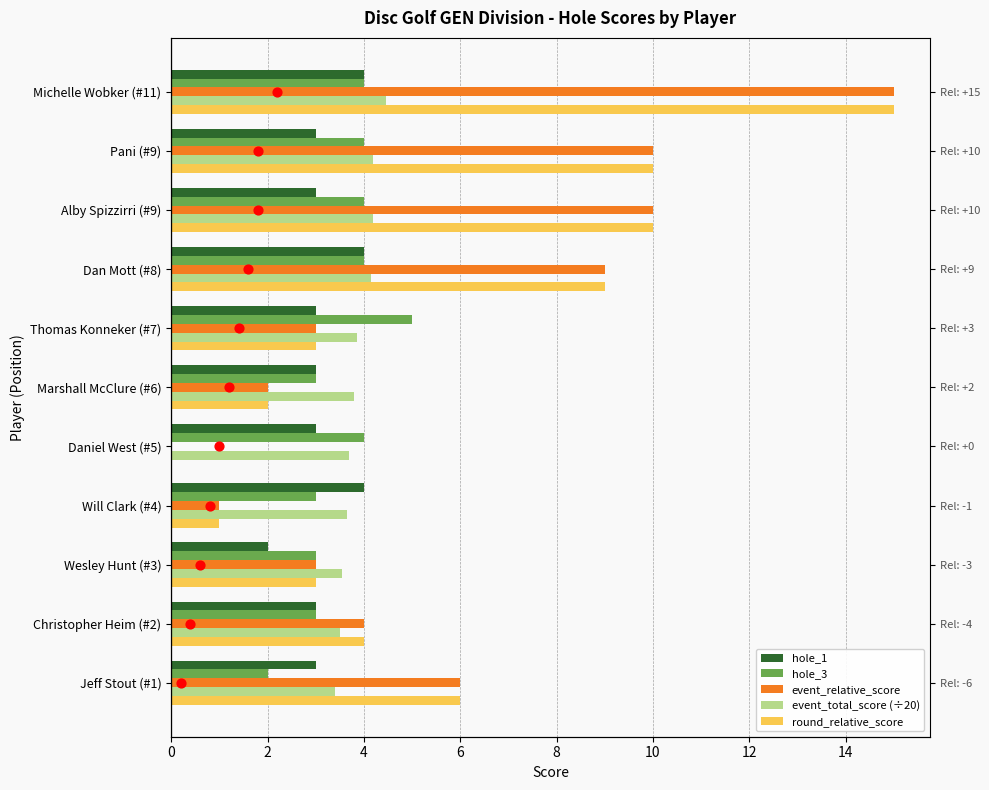

Which series has the largest Y range (max minus min)?

event_relative_score